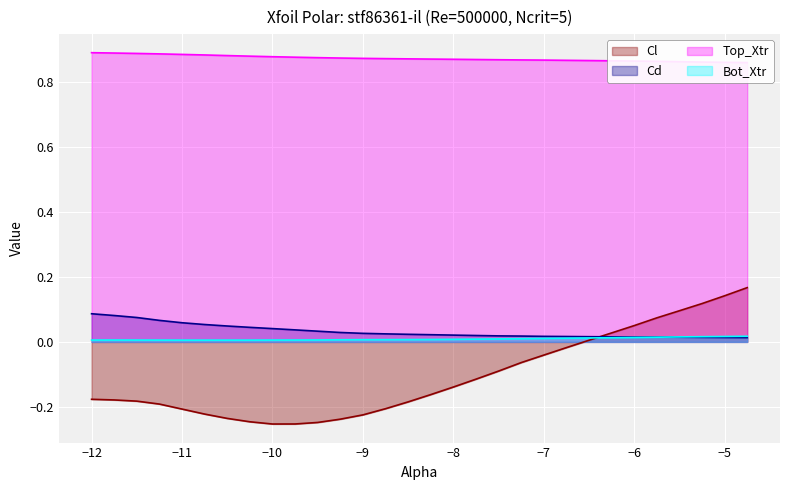

Reading left to right, transcribe all the data shown in this chart.

Cl: -0.2	-0.2	-0.2	-0.2	-0.2	-0.2	-0.2	-0.2	-0.3	-0.3	-0.2	-0.2	-0.2	-0.2	-0.2	-0.2	-0.1	-0.1	-0.1	-0.1	-0.0	-0.0	0.0	0.0	0.1	0.1	0.1	0.1	0.1	0.2
Cd: 0.1	0.1	0.1	0.1	0.1	0.1	0.0	0.0	0.0	0.0	0.0	0.0	0.0	0.0	0.0	0.0	0.0	0.0	0.0	0.0	0.0	0.0	0.0	0.0	0.0	0.0	0.0	0.0	0.0	0.0
Top_Xtr: 0.9	0.9	0.9	0.9	0.9	0.9	0.9	0.9	0.9	0.9	0.9	0.9	0.9	0.9	0.9	0.9	0.9	0.9	0.9	0.9	0.9	0.9	0.9	0.9	0.9	0.9	0.9	0.9	0.9	0.9
Bot_Xtr: 0.0	0.0	0.0	0.0	0.0	0.0	0.0	0.0	0.0	0.0	0.0	0.0	0.0	0.0	0.0	0.0	0.0	0.0	0.0	0.0	0.0	0.0	0.0	0.0	0.0	0.0	0.0	0.0	0.0	0.0